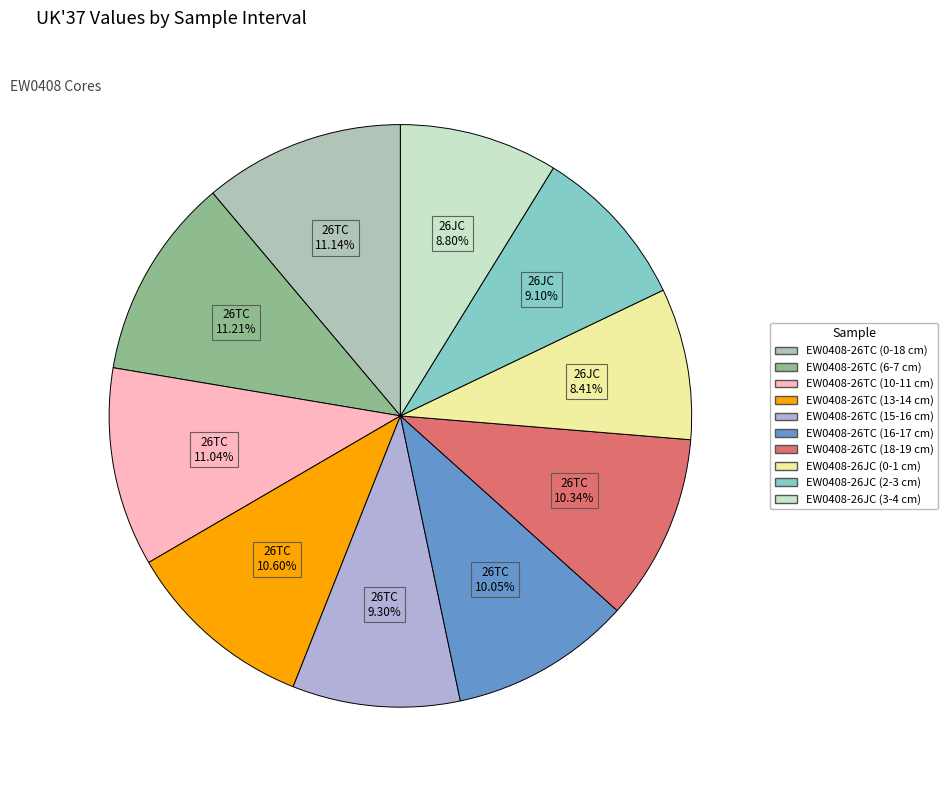

To the nearest percent, what is the combined percentage of EW0408-26TC (10-11 cm) and EW0408-26TC (13-14 cm)?

22%